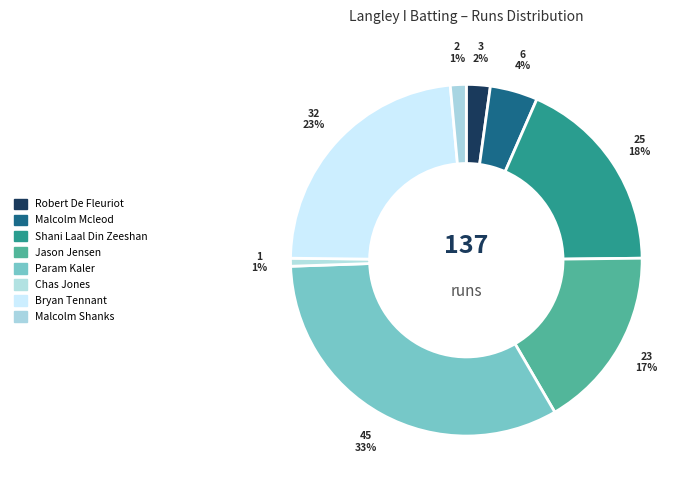

Count the number of slices in the pie.

8